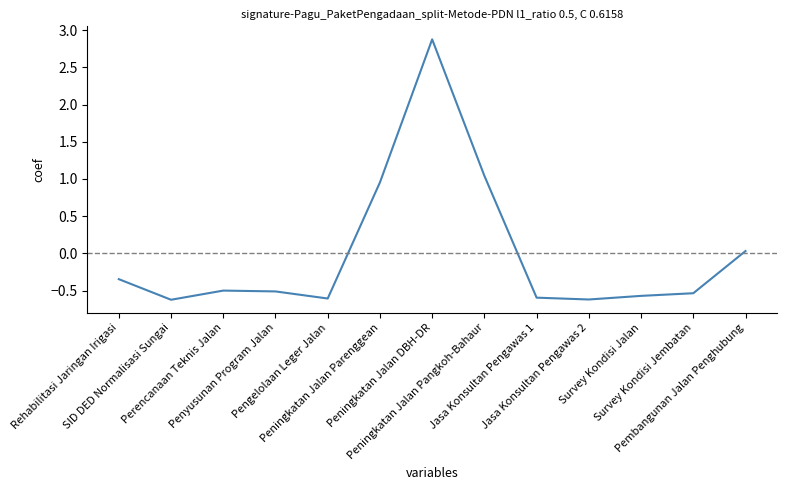

True or false: the data shows 2.9 at Peningkatan Jalan DBH-DR.

True